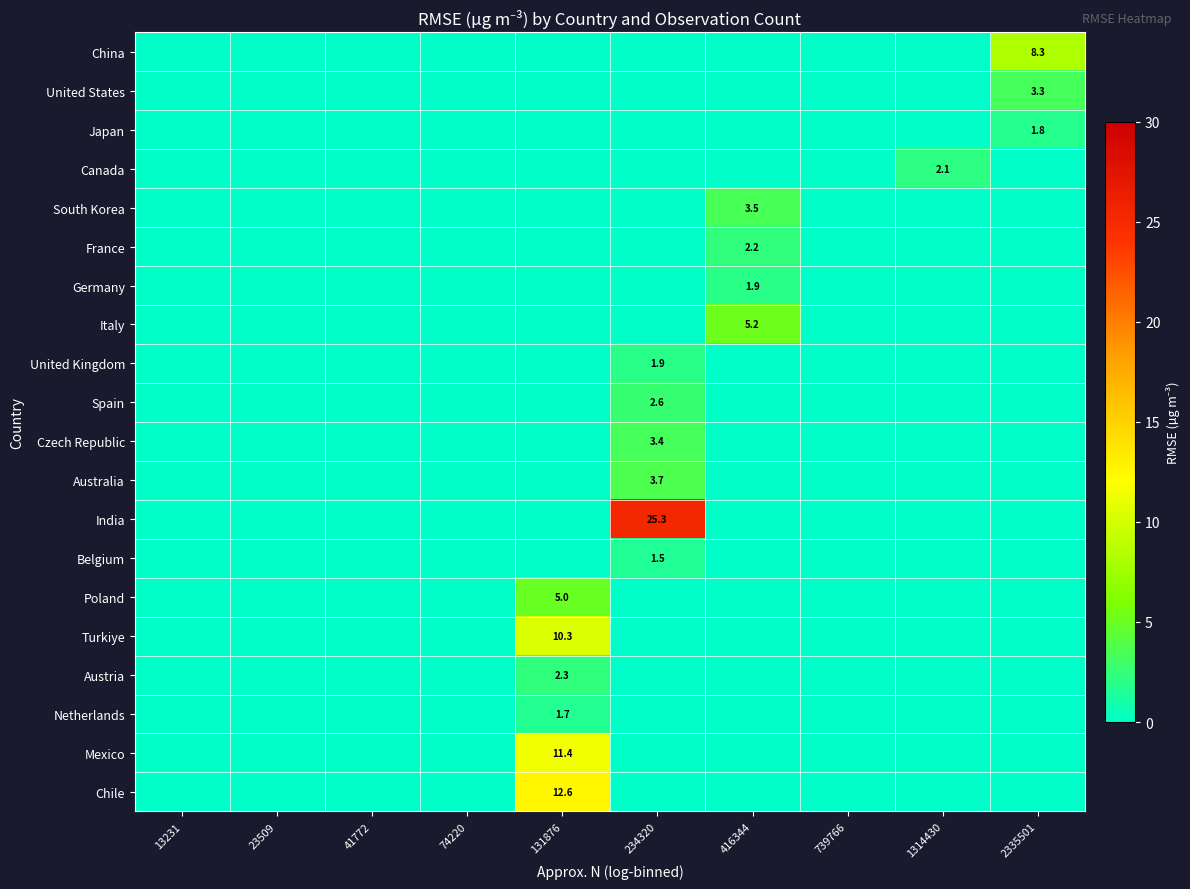

Between 416344 and 2335501, which is larger?

2335501